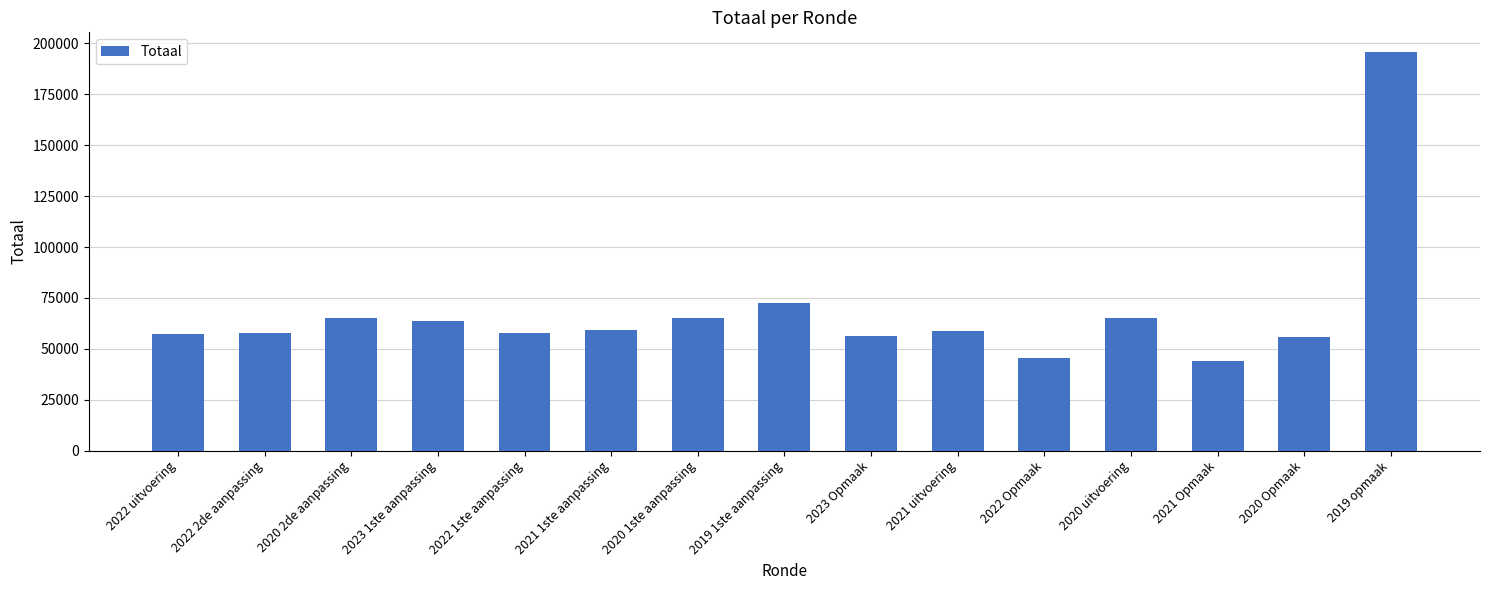

What is the sum of all values?

1019683